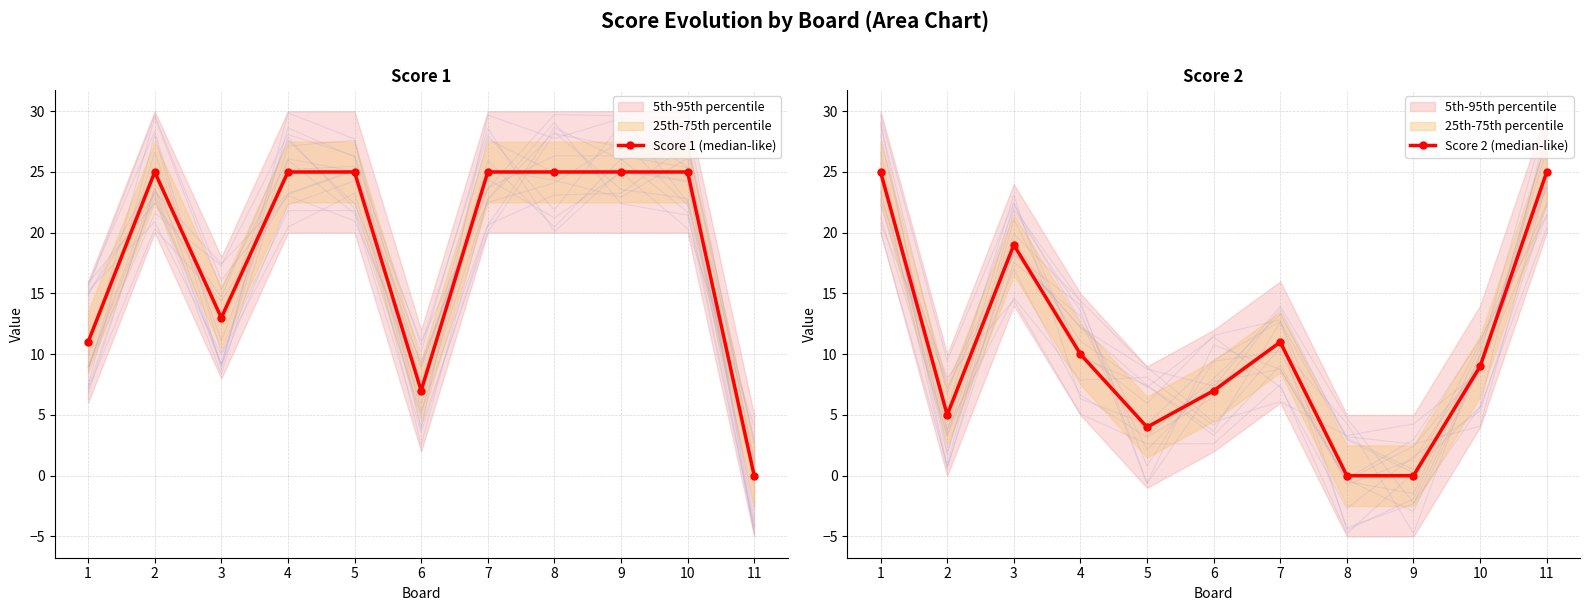

Rank the series by their maximum value, from lowest to highest.

Score 1 (median-like), Score 2 (median-like)